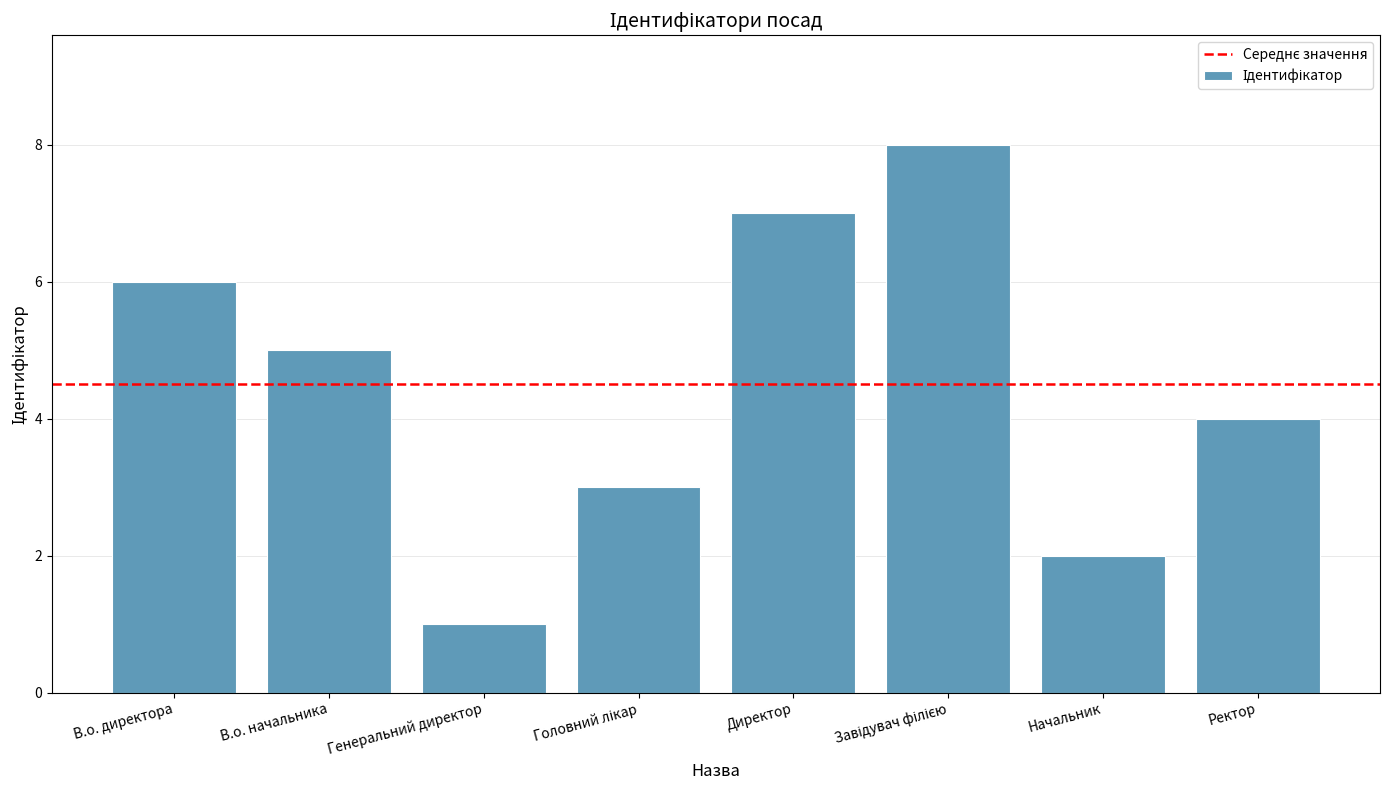

At which label is the value closest to 4?

Ректор